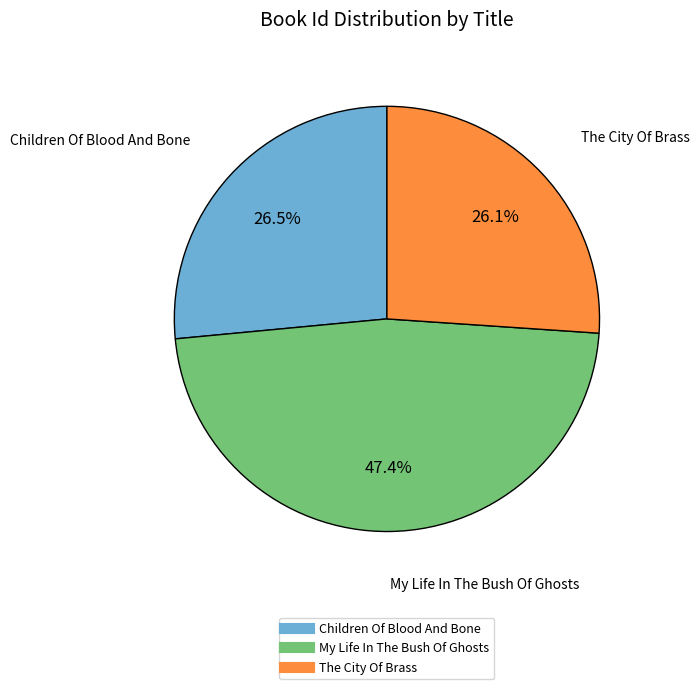

What is the largest slice in the pie chart?

My Life In The Bush Of Ghosts